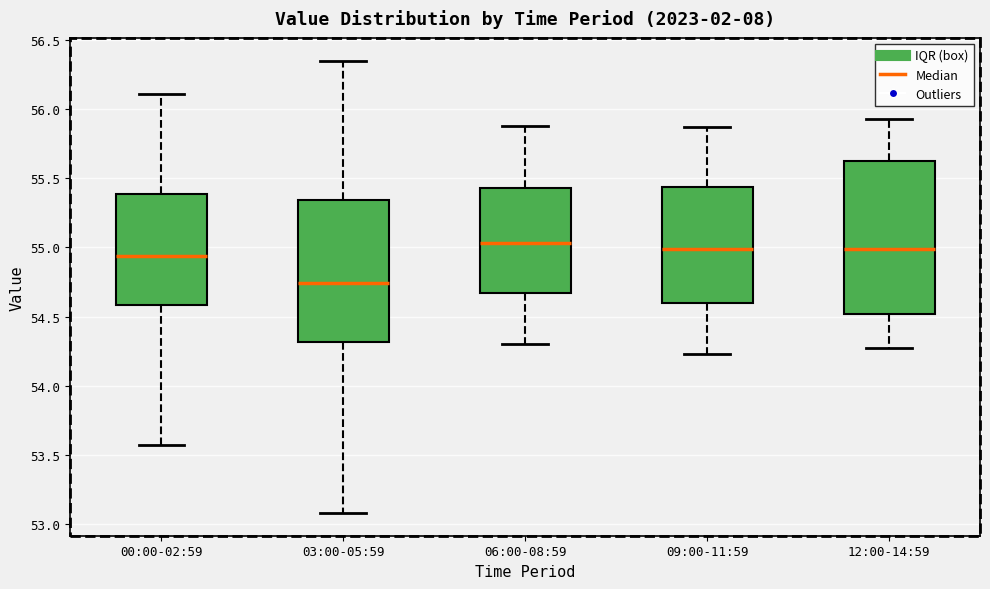

Where does the median line of the box for 03:00-05:59 sit on the y-axis? The values are not printed on the chart, so give them approximately, as read against the axis.

54.75